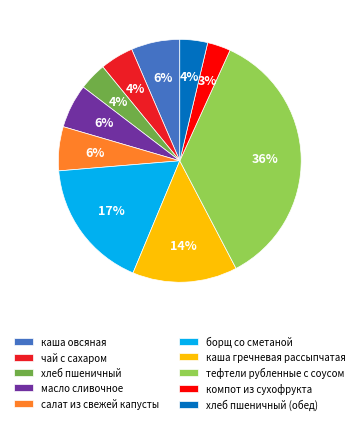

True or false: чай с сахаром accounts for 4% of the total.

True